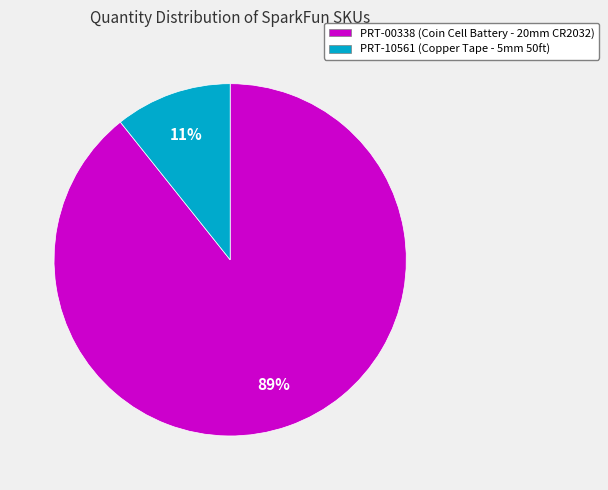

Count the number of slices in the pie.

2